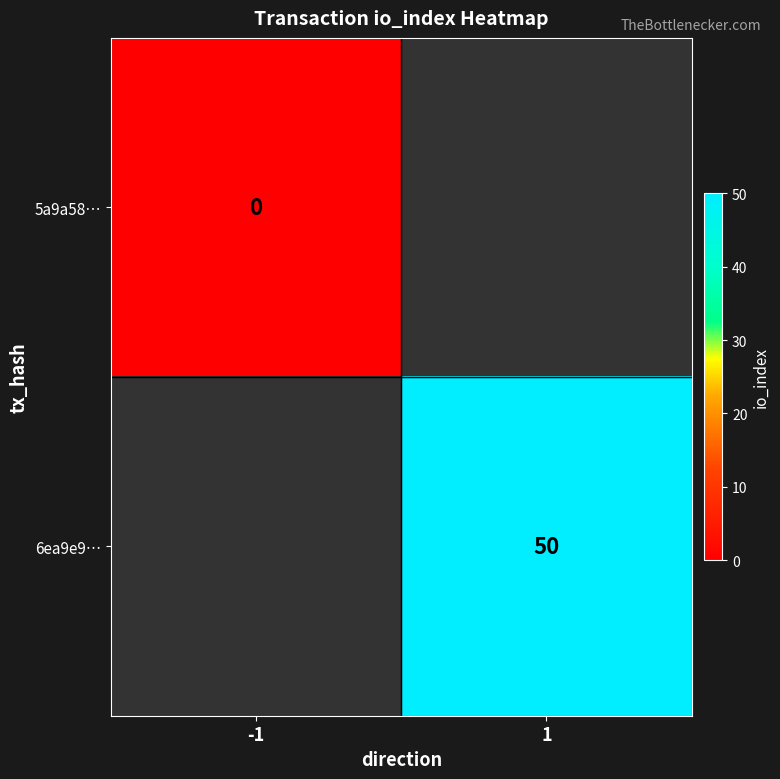

The value of 6ea9e9… at 1 is 77. True or false?

False